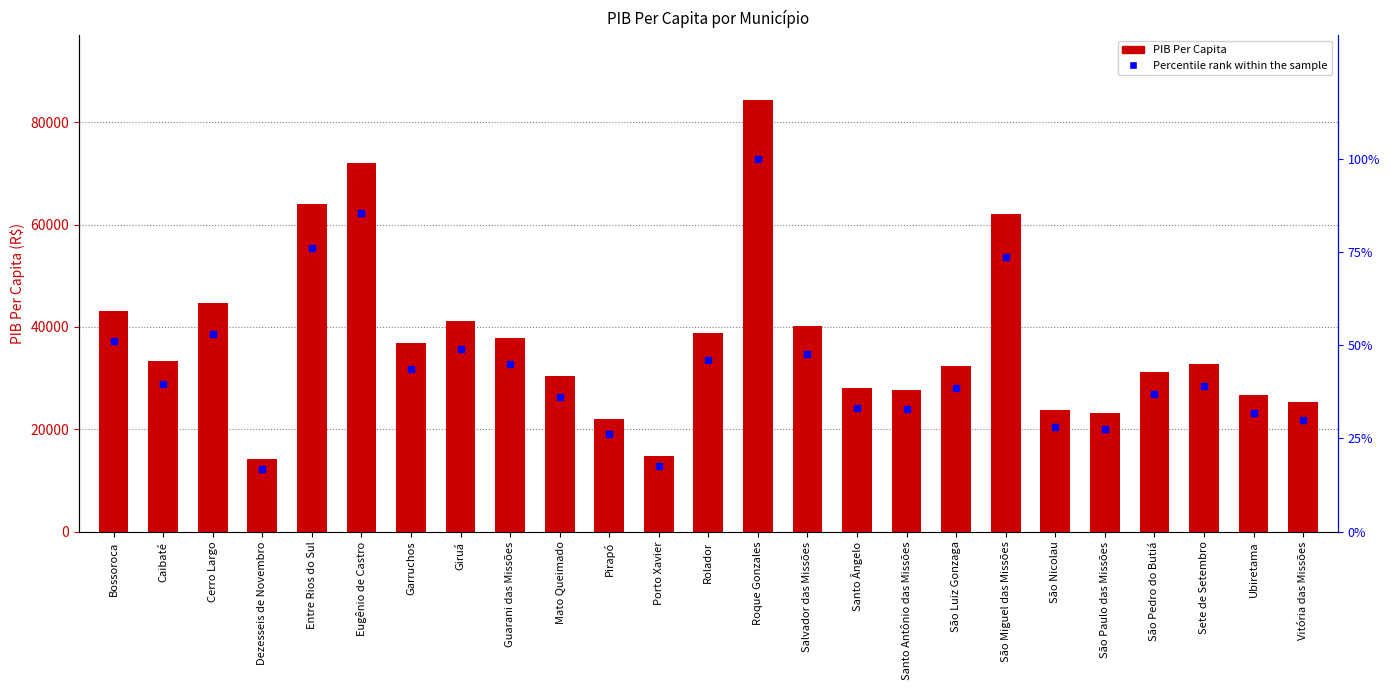

Is the value of PIB Per Capita at Eugênio de Castro greater than the value of Percentile rank within the sample at São Miguel das Missões?

Yes